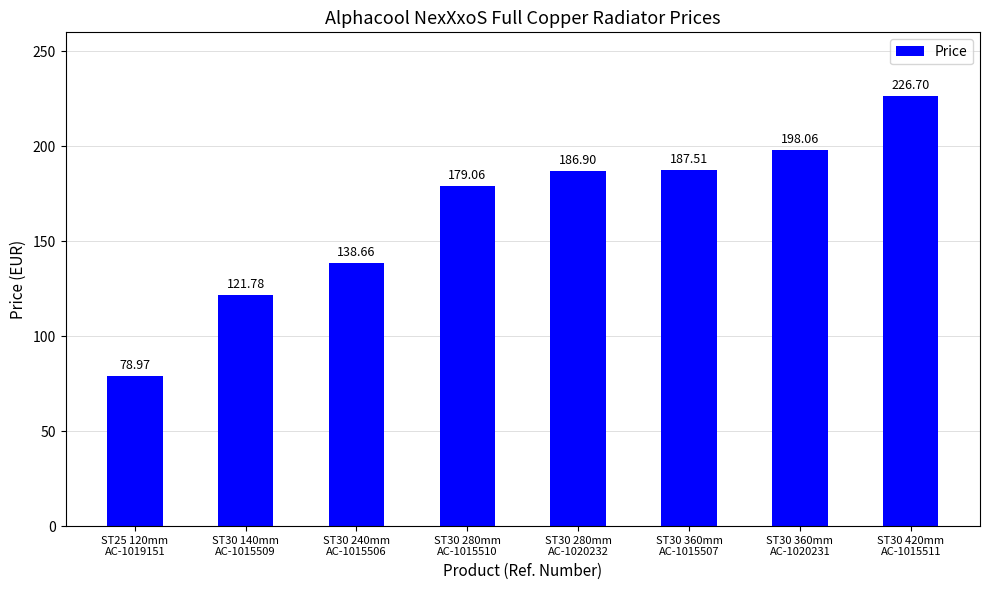

What is the greatest value displayed?

226.7